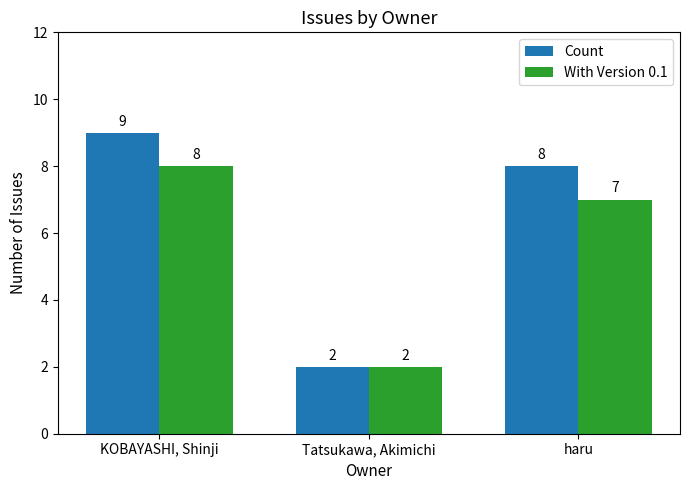

Where does the Count series first go above 8?

KOBAYASHI, Shinji